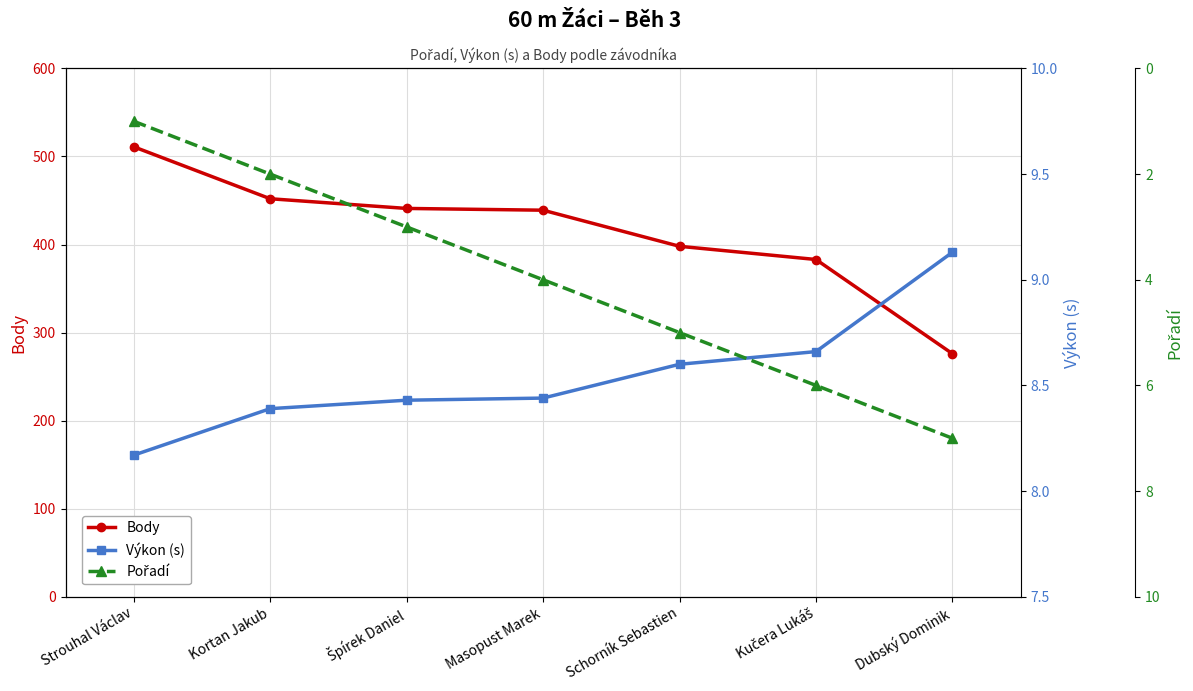

Is the value of Pořadí at Strouhal Václav greater than the value of Výkon (s) at Schorník Sebastien?

No